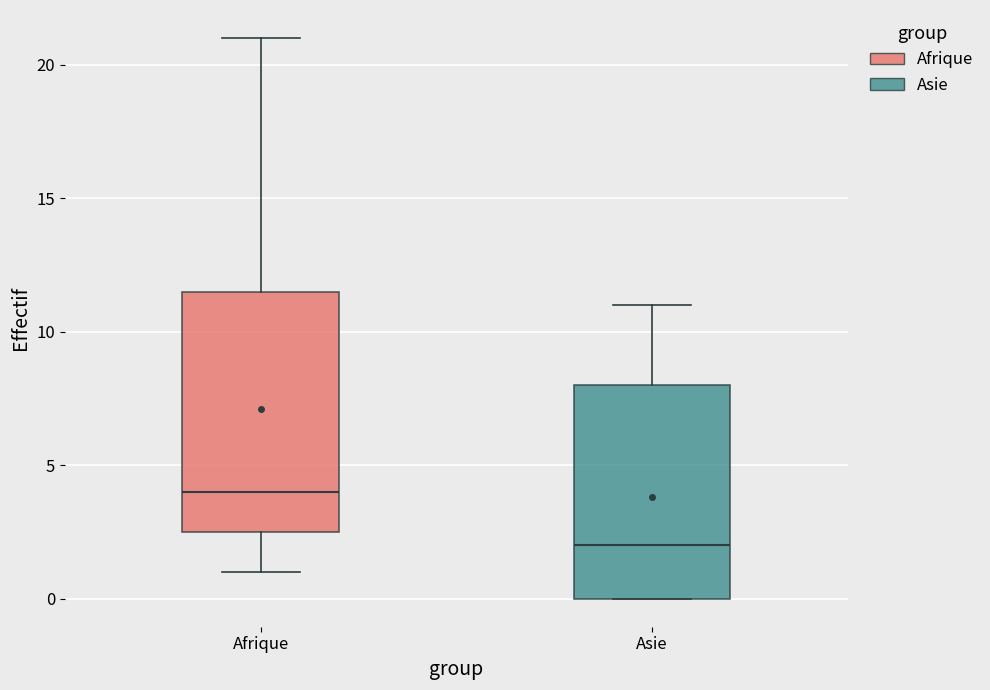

Comparing the boxes themselves (not the whiskers), which one is the tallest?

Afrique